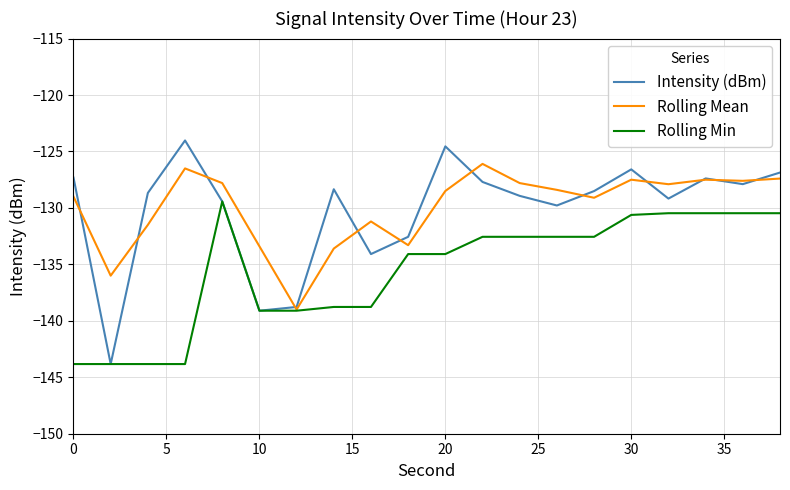

List the series in order of their peak value, highest first.

Intensity (dBm), Rolling Mean, Rolling Min